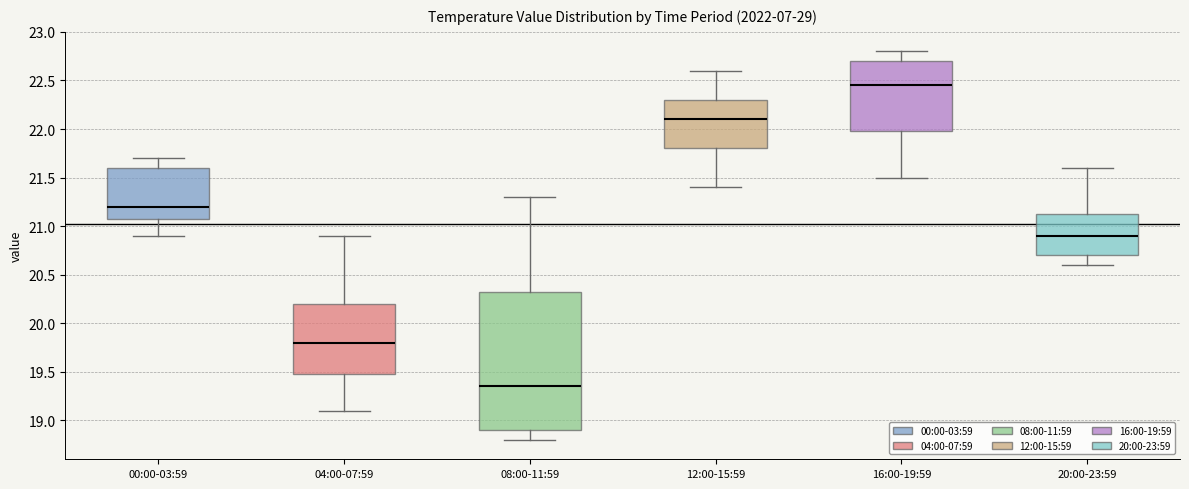

Which box is the tallest, from its lower edge to its upper edge?

08:00-11:59